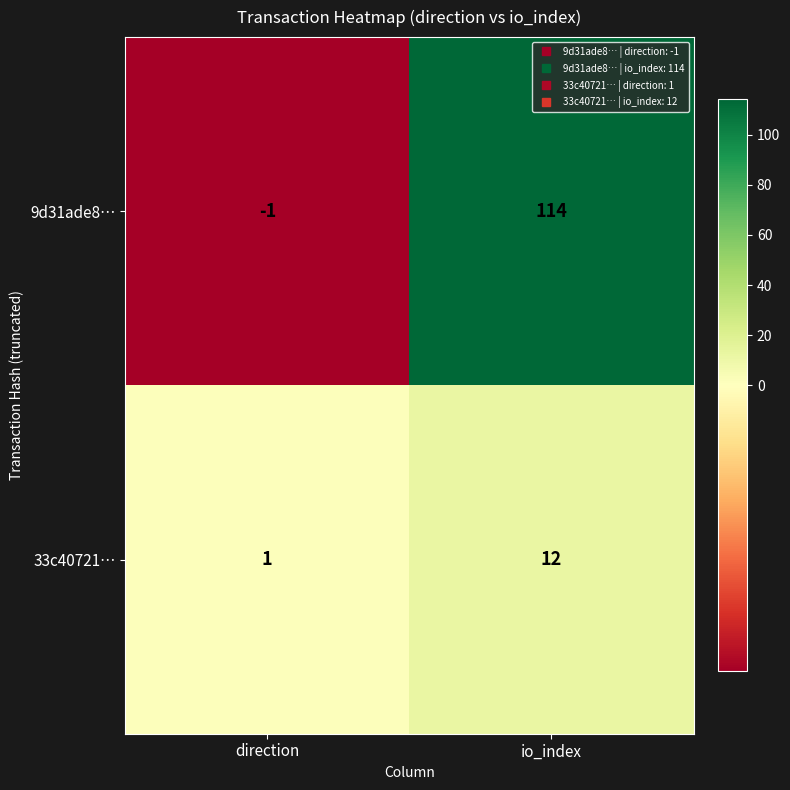

At how many categories does at least one series exceed 36?

1